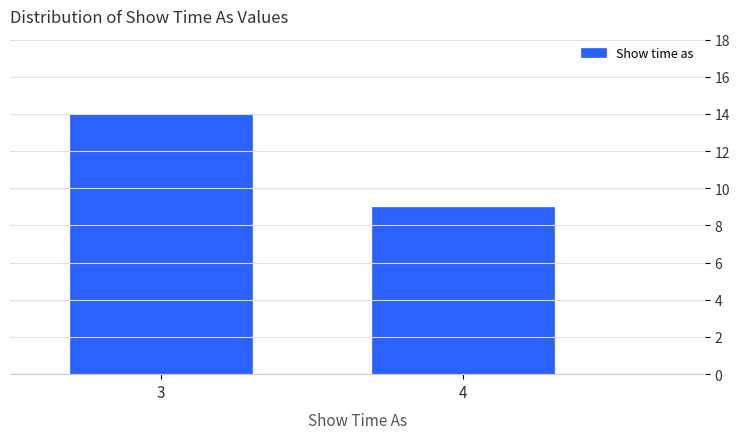

Reading left to right, list all the values displayed in this chart.

14	9